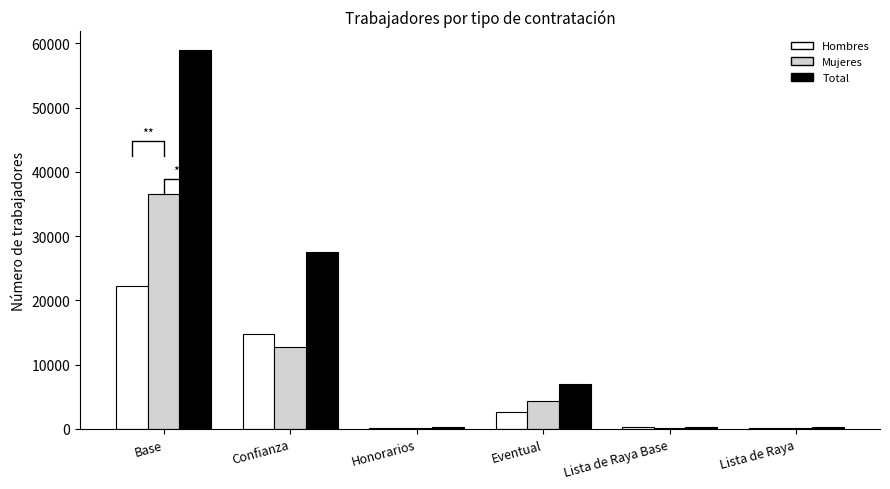

List the series in order of their overall mean, lowest first.

Hombres, Mujeres, Total